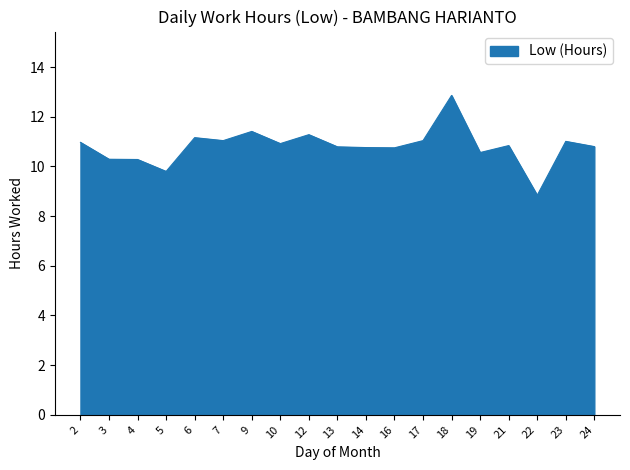

What is the smallest value displayed?

8.8